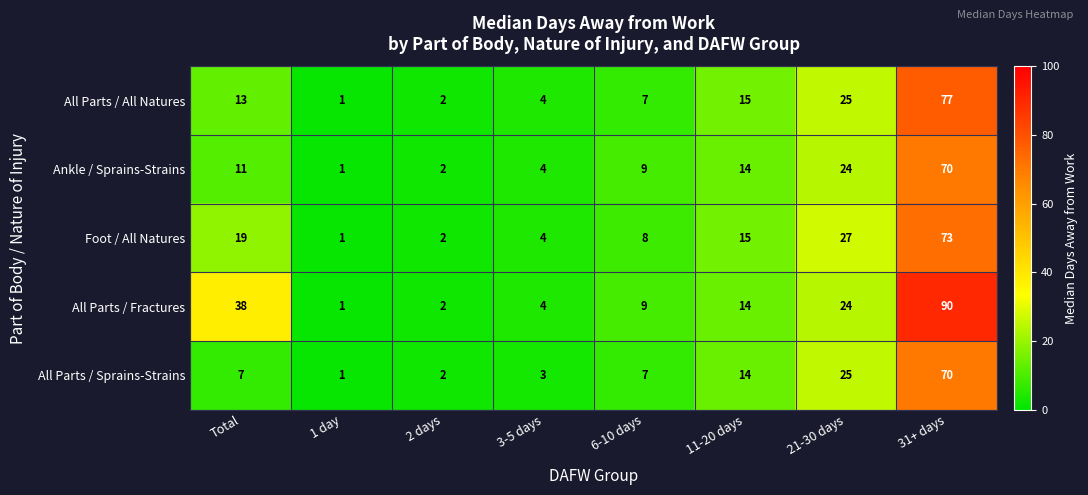

What value does the All Parts / Fractures series have at 21-30 days?

24